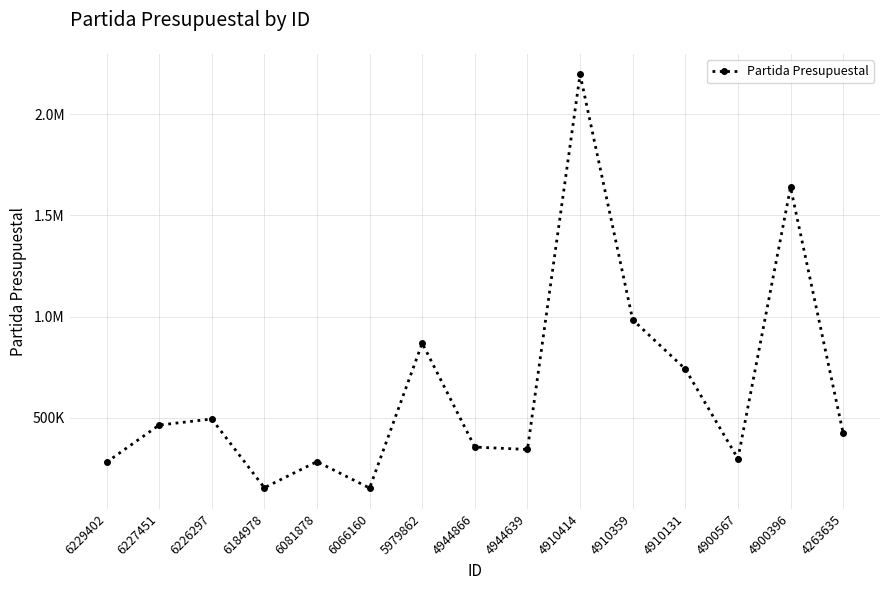

Is this an area chart (filled region under the line)?

No